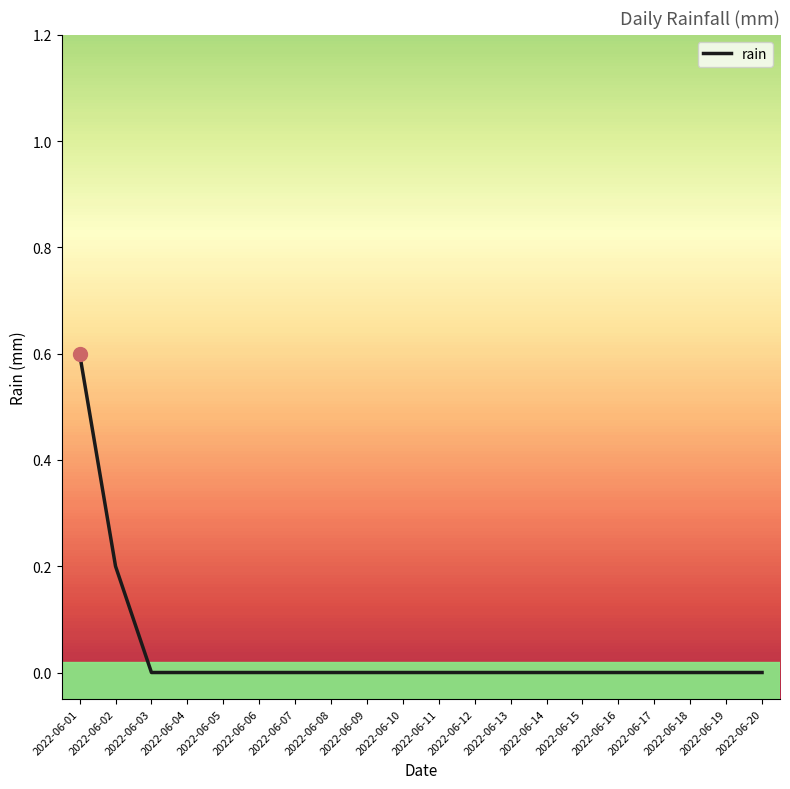

Does the chart have visible grid lines?

No